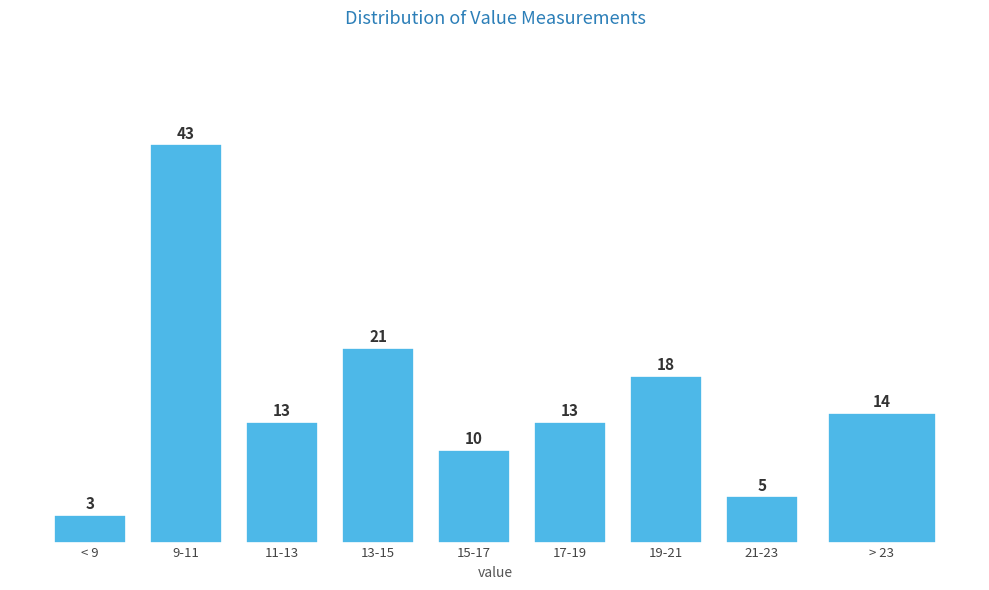

Reading left to right, list all the values displayed in this chart.

3	43	13	21	10	13	18	5	14